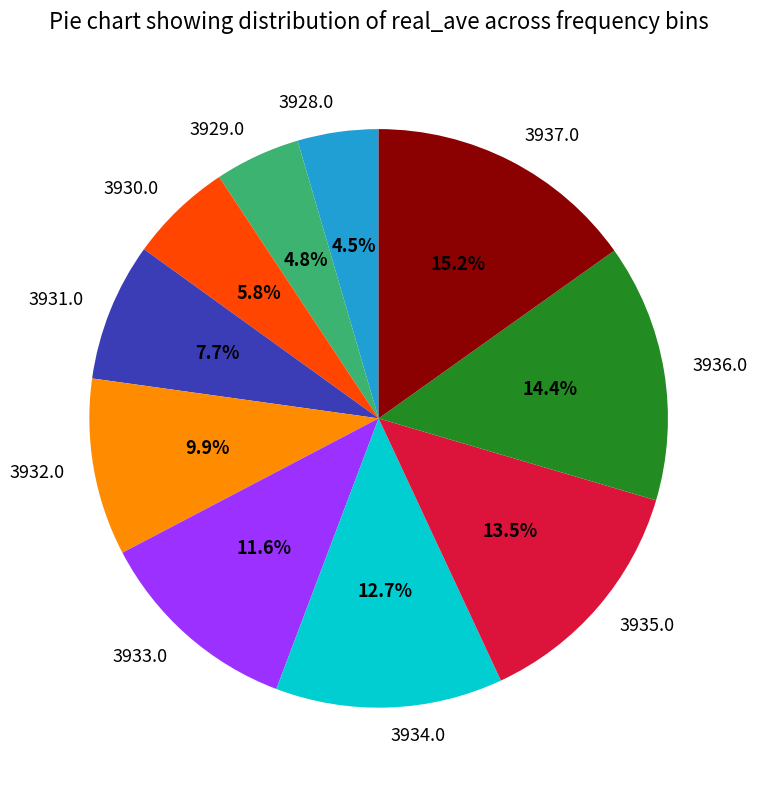

What percentage is the 3931.0 slice, to the nearest percent?

8%